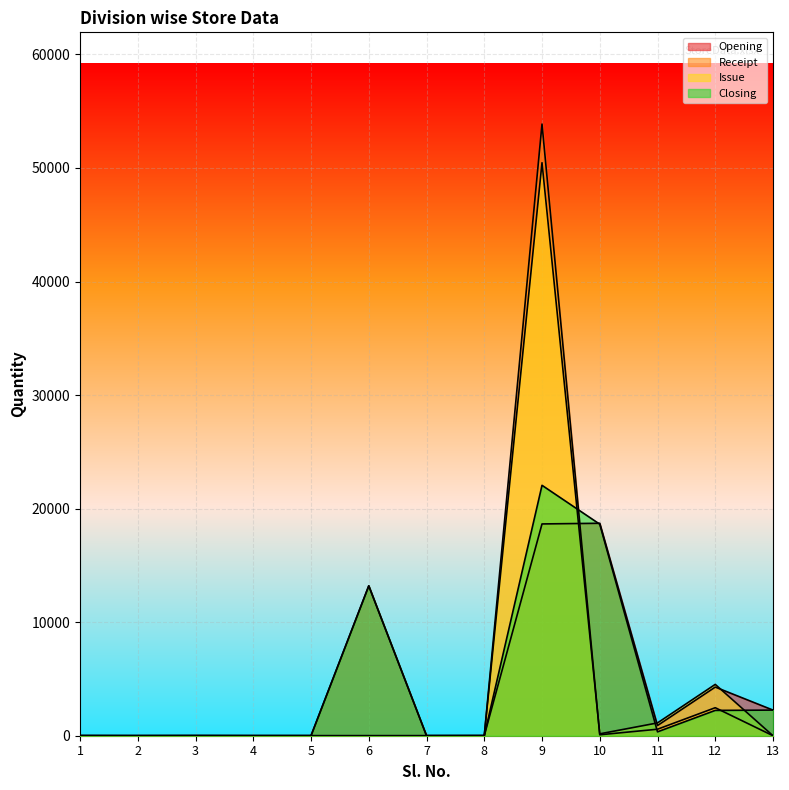

Where do Opening and Issue first cross each other?

8 and 9